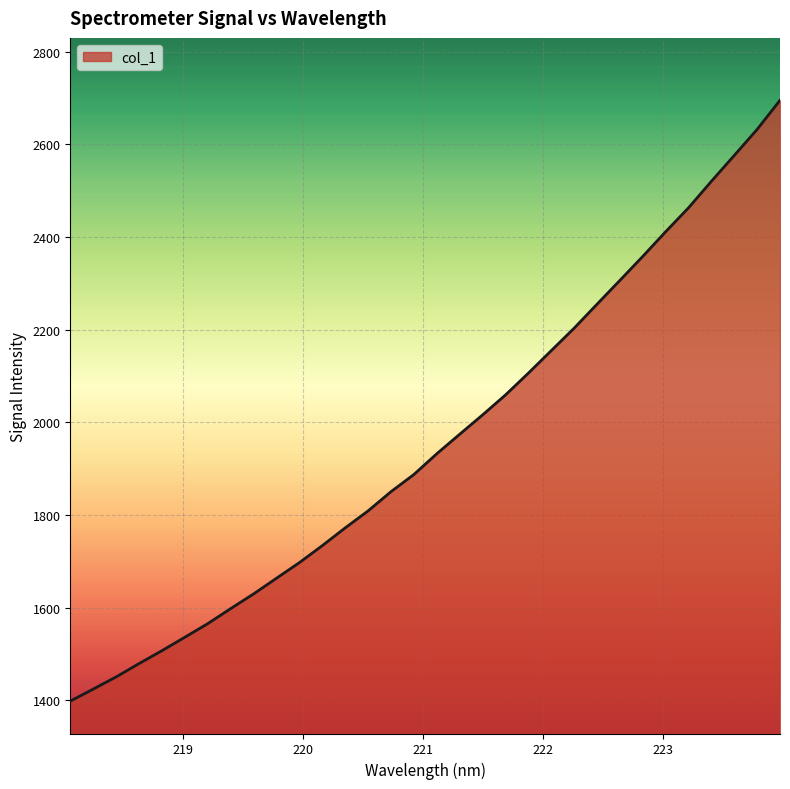

What is the minimum value shown in the chart?

1398.0